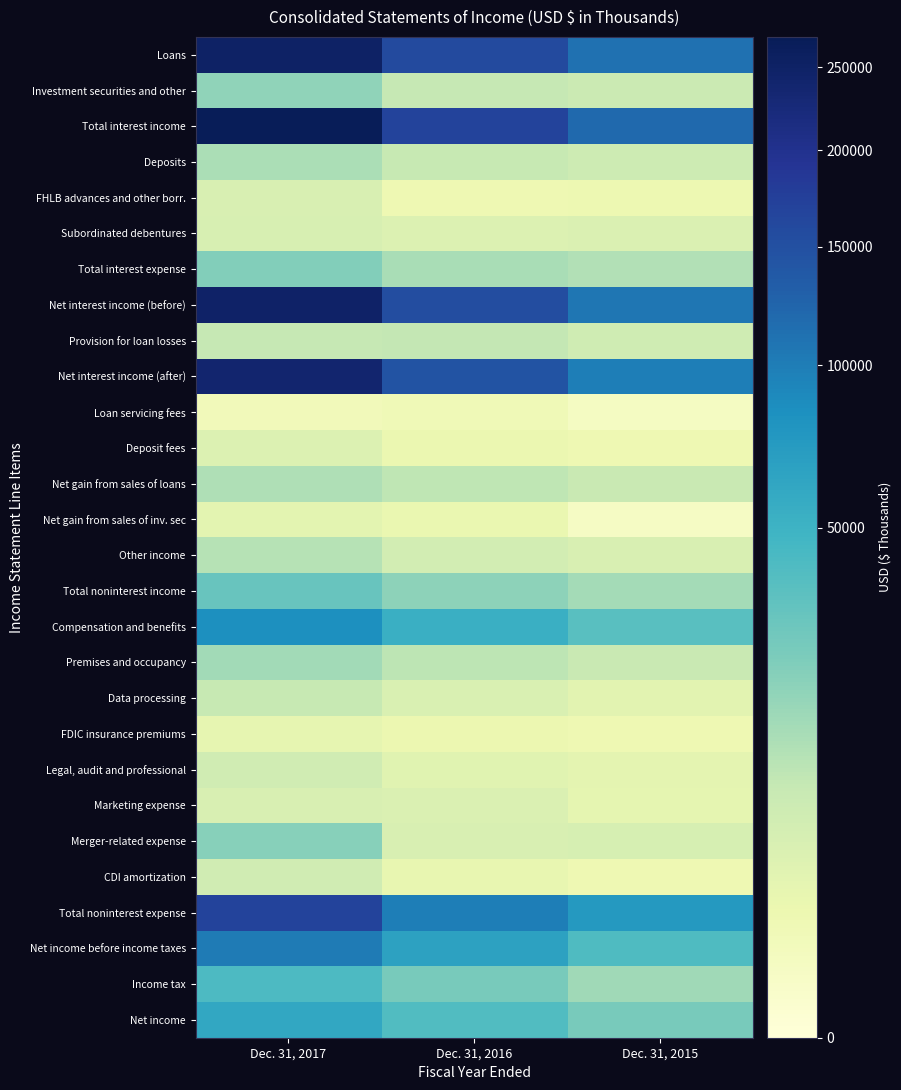

At which category does the chart reach its peak across all series?

Dec. 31, 2017